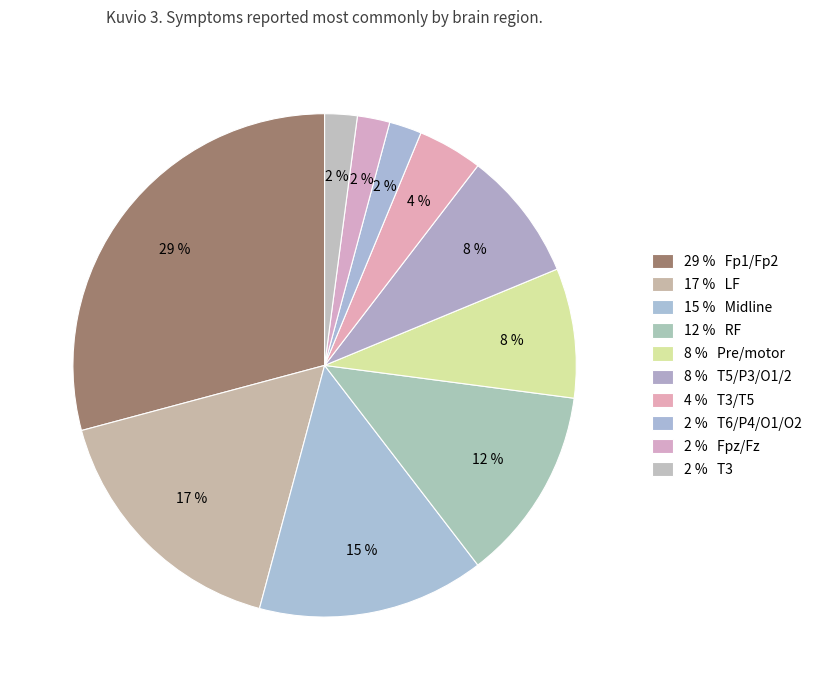

Rank the categories by value from highest to lowest.

Fp1/Fp2, LF, Midline, RF, Pre/motor, T5/P3/O1/2, T3/T5, T6/P4/O1/O2, Fpz/Fz, T3